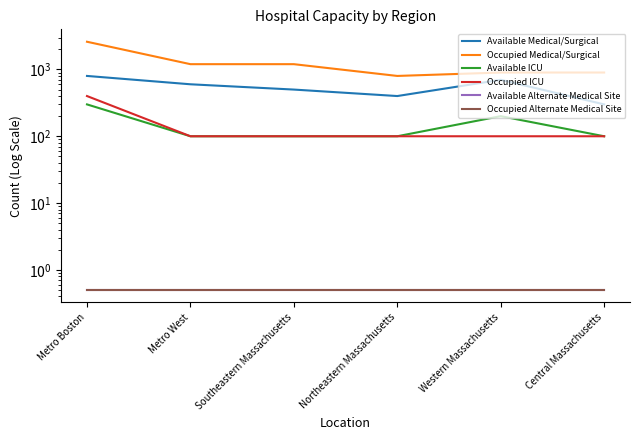

How many lines are shown in the chart?

6